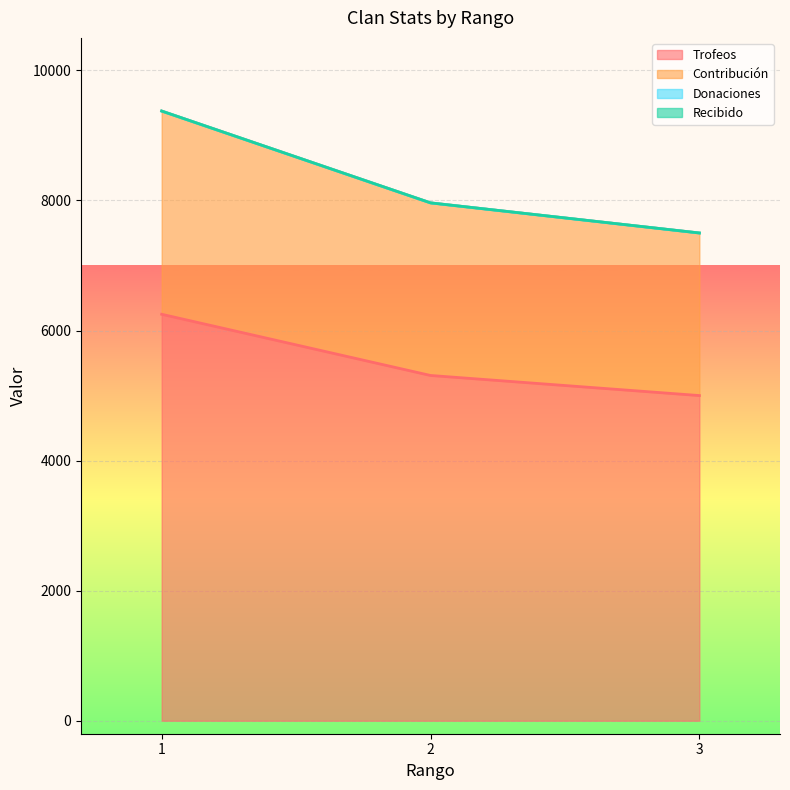

At how many categories does at least one series exceed 7248?

3